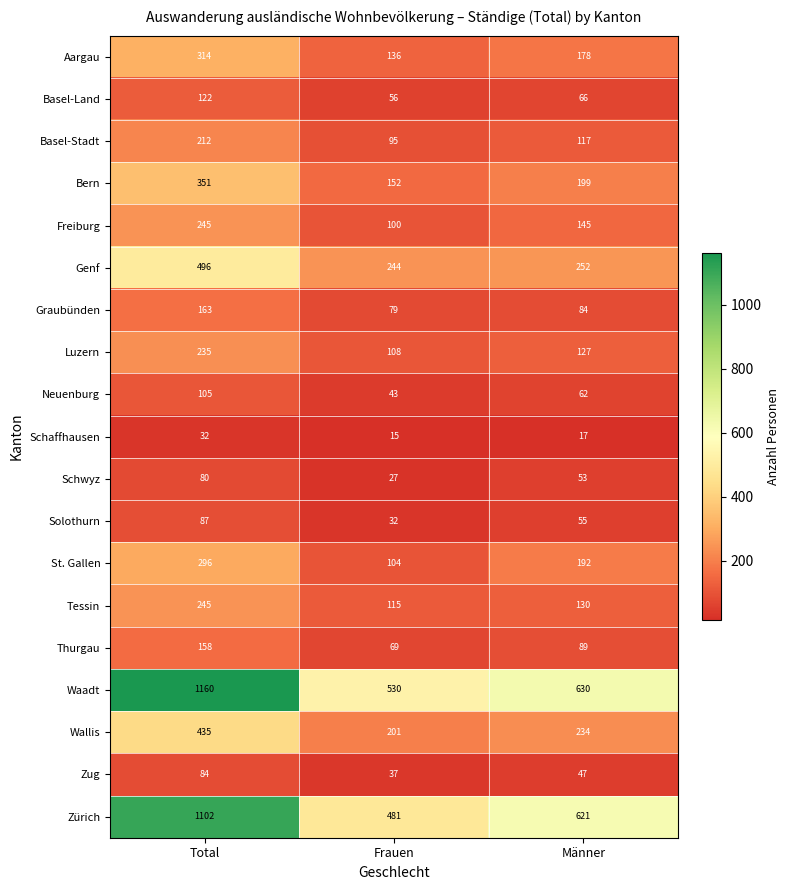

What is the sum of all Zürich values?

2204